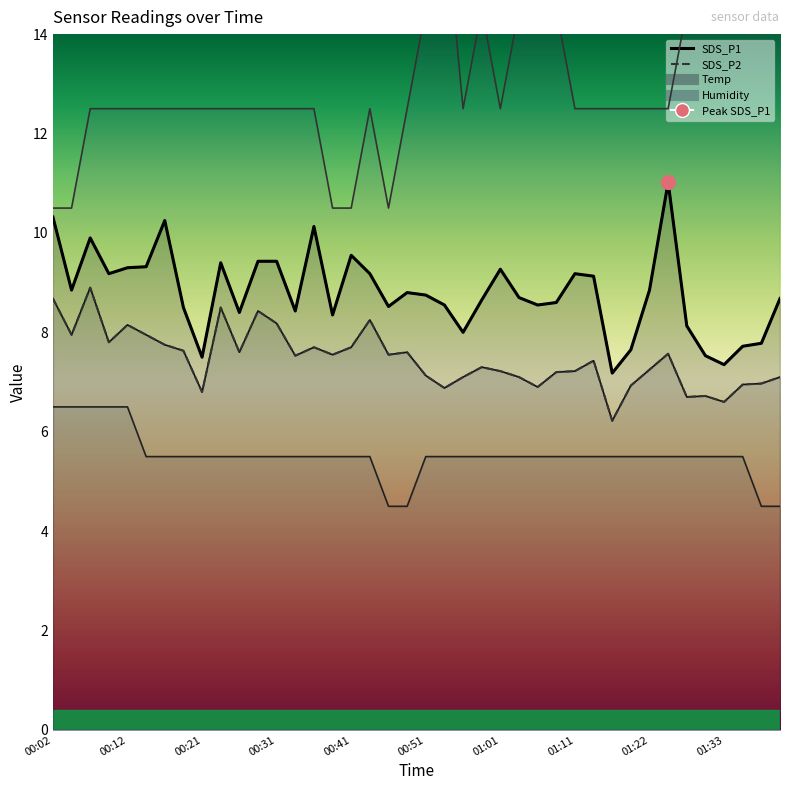

What is the lowest value of the SDS_P1 (line) series?

7.2